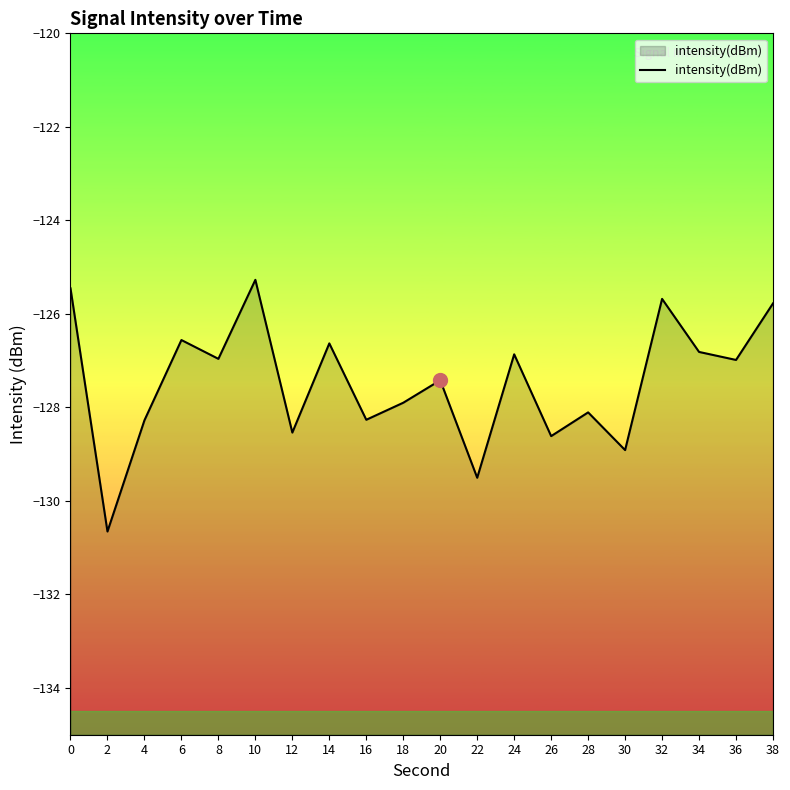

List the labels in order of value, smallest first.

2, 22, 30, 26, 12, 4, 16, 28, 18, 20, 36, 8, 24, 34, 14, 6, 38, 32, 0, 10